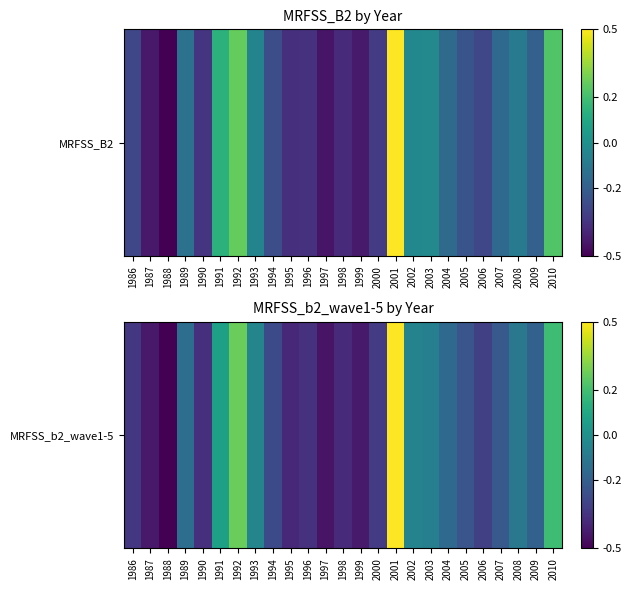

What is the difference between the maximum and minimum values?

1.0